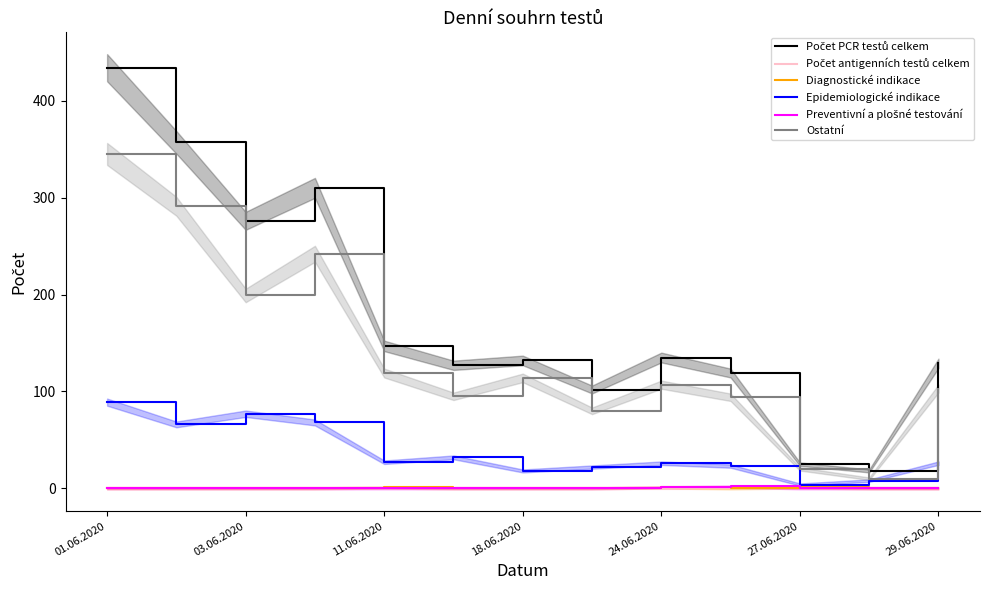

True or false: Ostatní and Diagnostické indikace intersect in this chart.

False